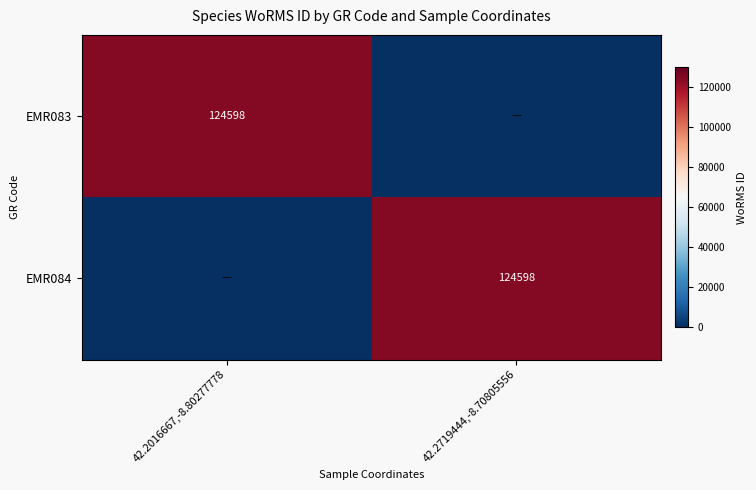

True or false: EMR083 has a value of 124598 at 42.2016667,-8.80277778.

True